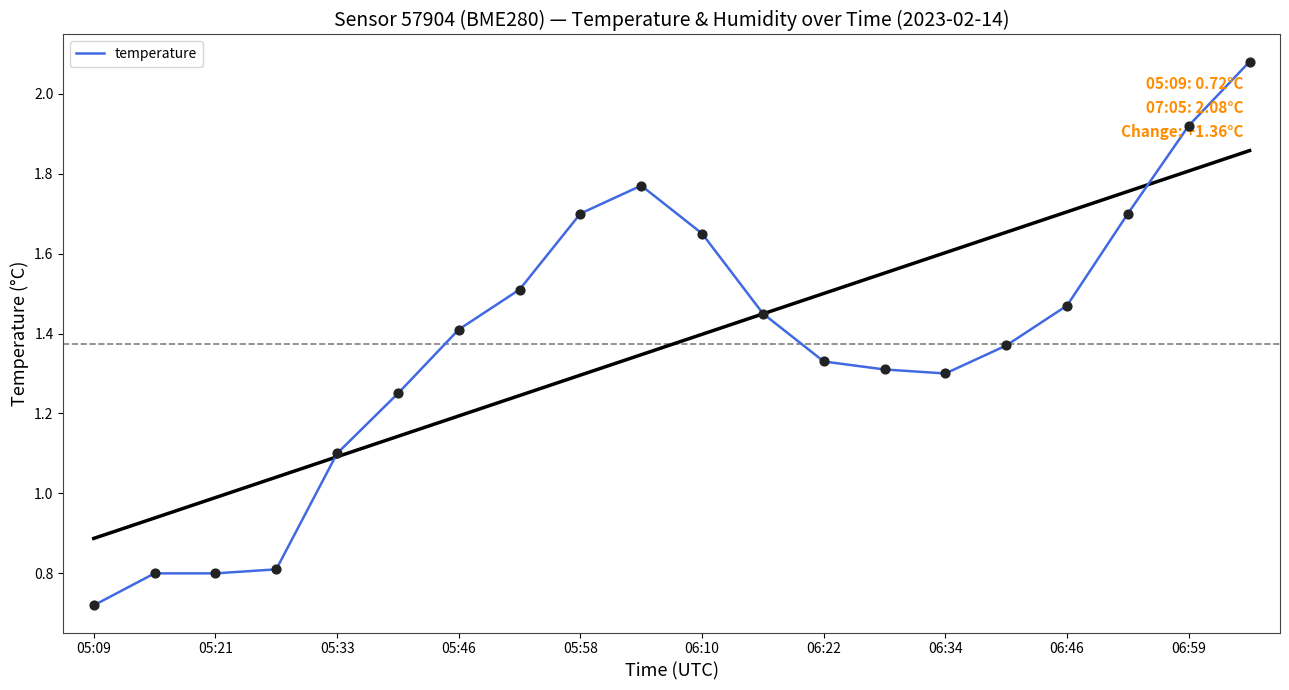

The temperature series shows 0.8 at 05:21. True or false?

True